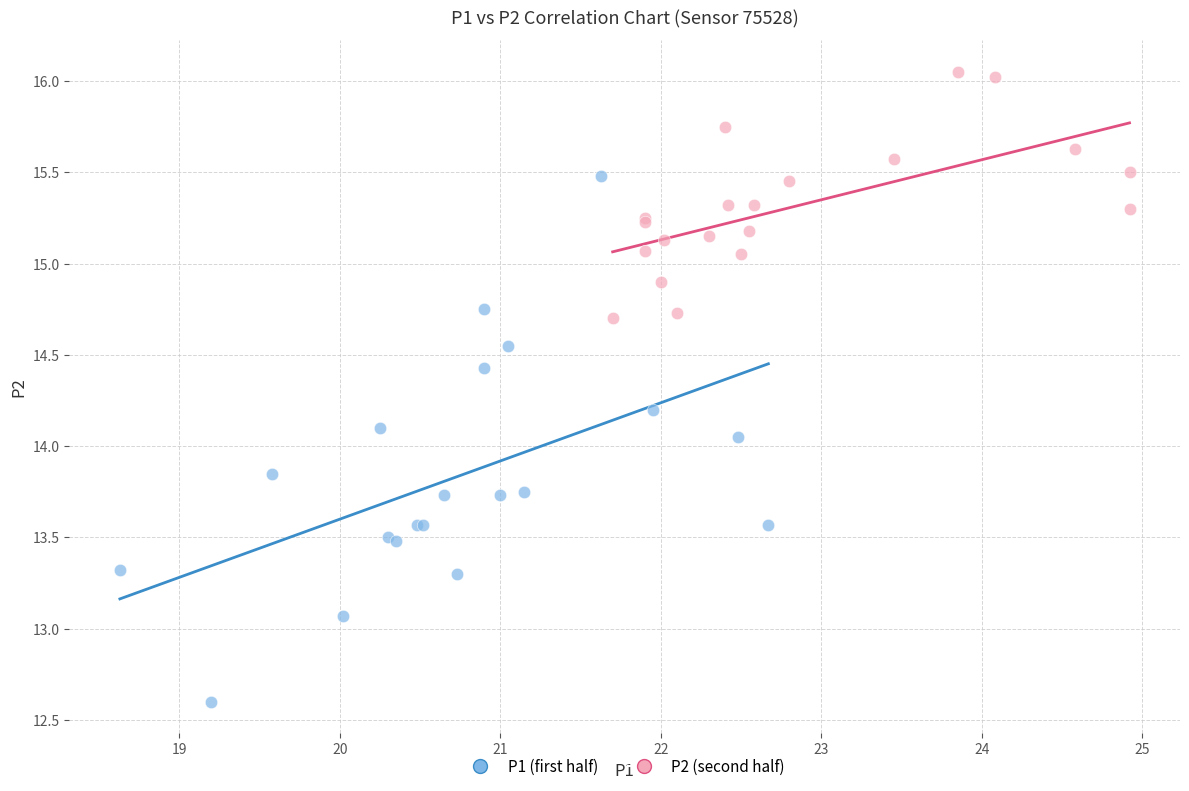

Which series contains the highest Y value?

P2 (second half)